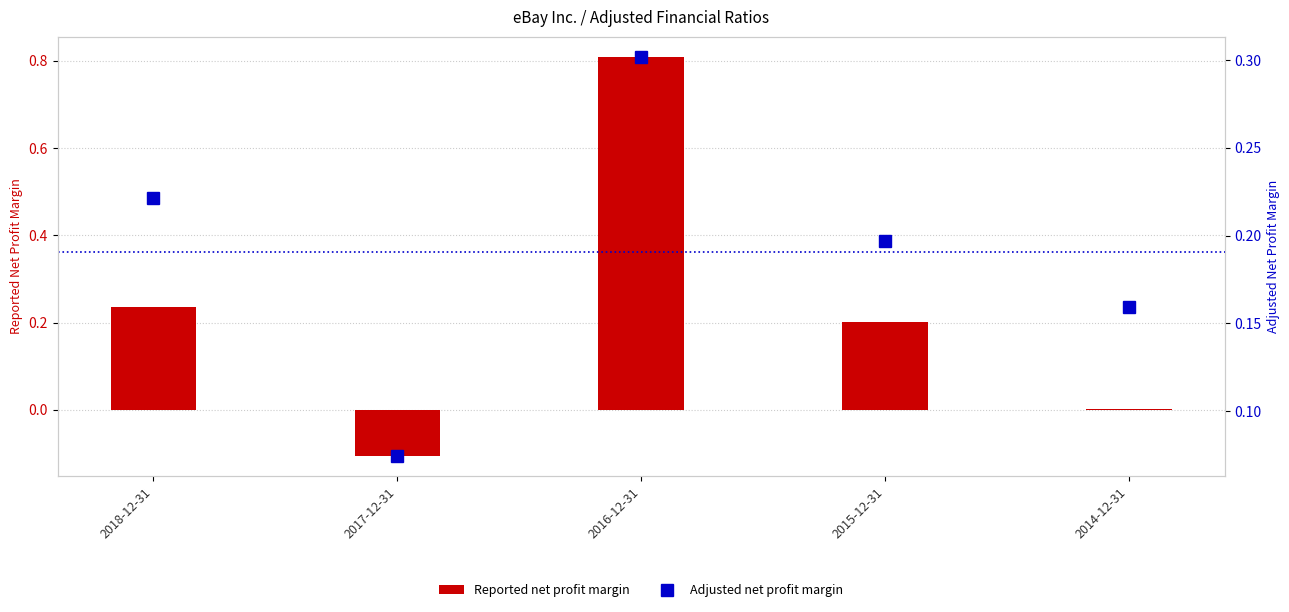

Reading left to right, list all the values displayed in this chart.

Reported net profit margin: 0.2	-0.1	0.8	0.2	0.0
Adjusted net profit margin: 0.2	0.1	0.3	0.2	0.2